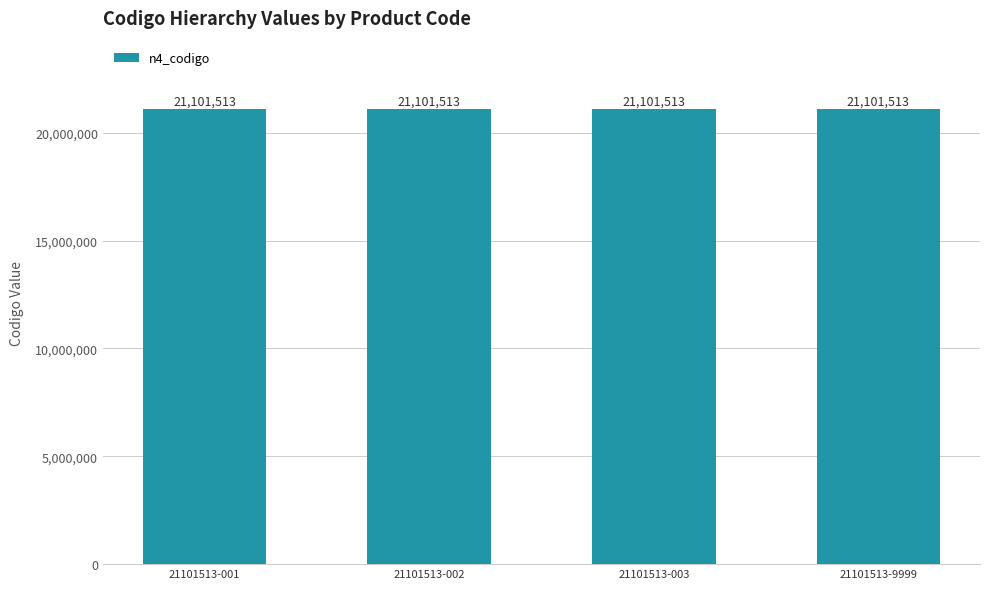

At which label does n4_codigo reach its minimum?

21101513-001